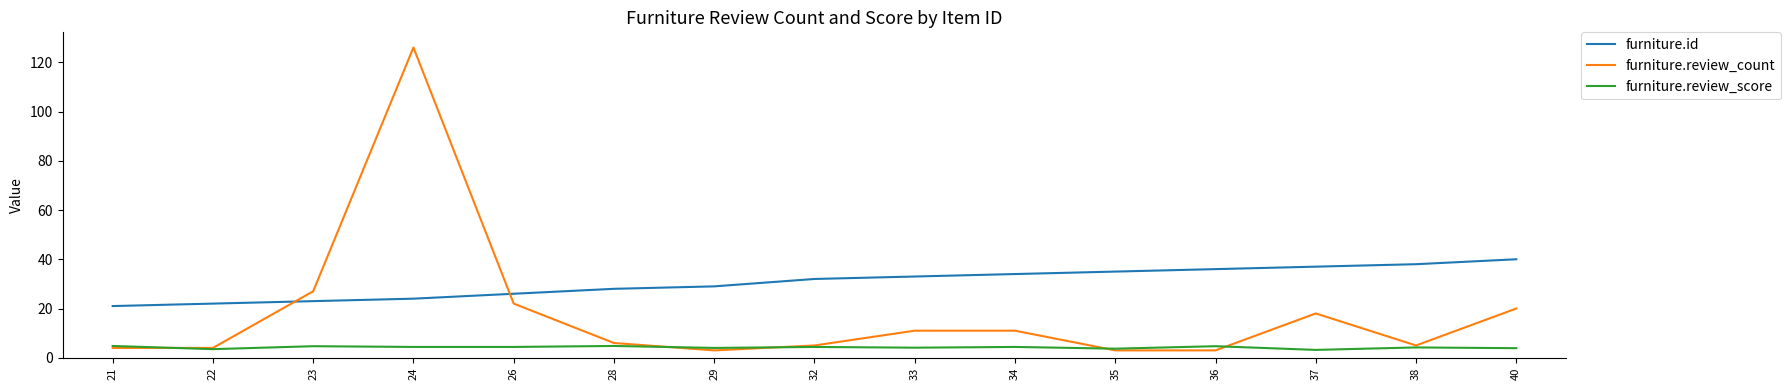

Rank the series by their average value, from highest to lowest.

furniture.id, furniture.review_count, furniture.review_score